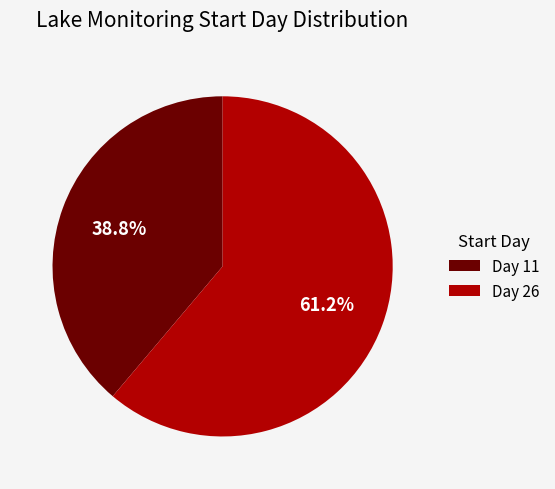

What is the largest slice in the pie chart?

Day 26